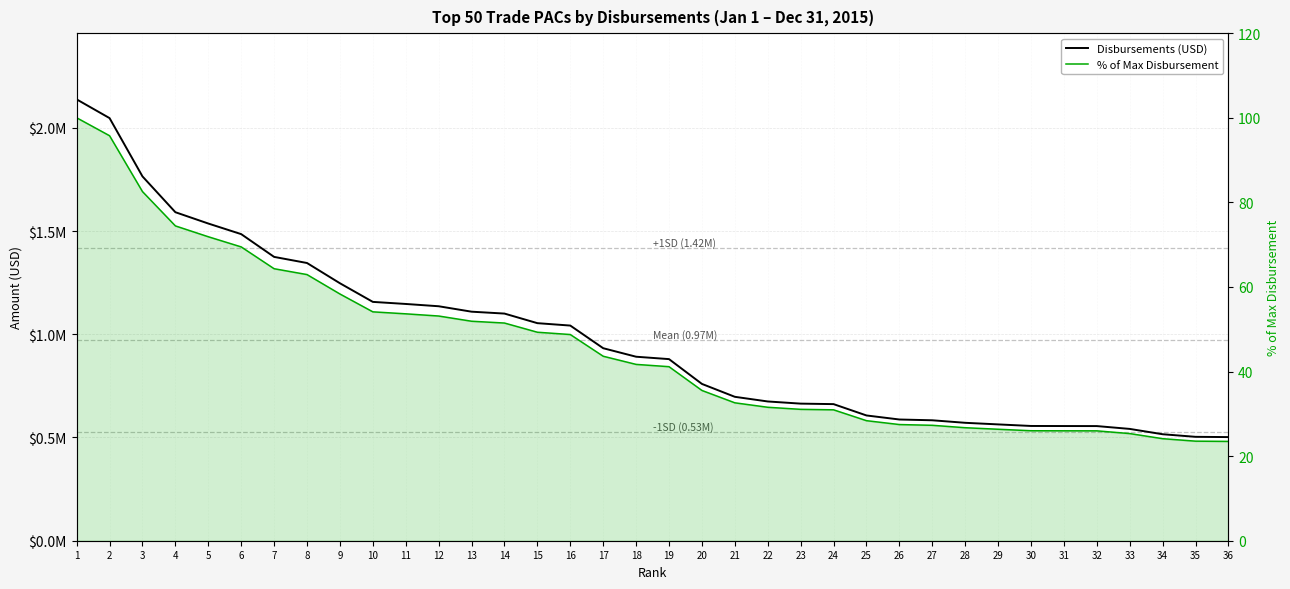

At 8, list the series in order from largest to smallest.

Disbursements (USD), % of Max Disbursement